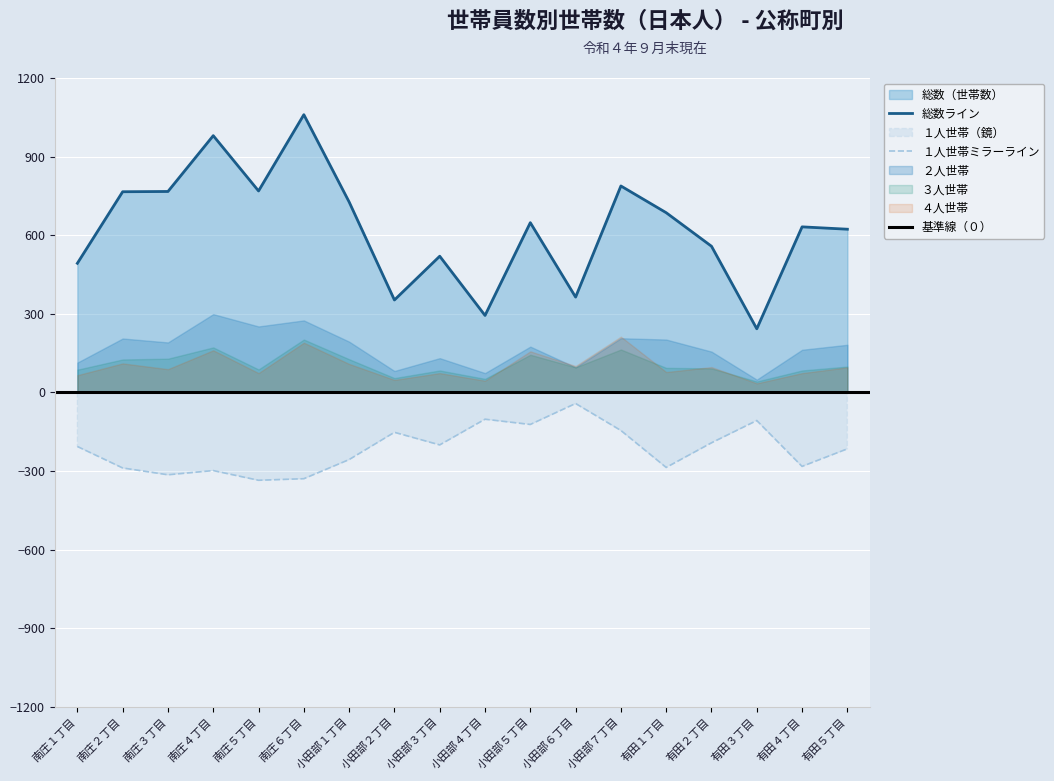

At which category does the chart reach its minimum across all series?

有田３丁目